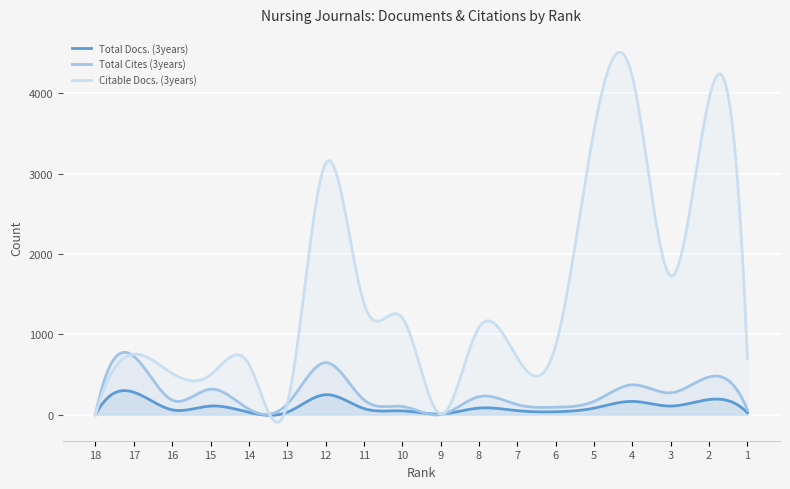

Where is the first local minimum for Citable Docs. (3years)?

15